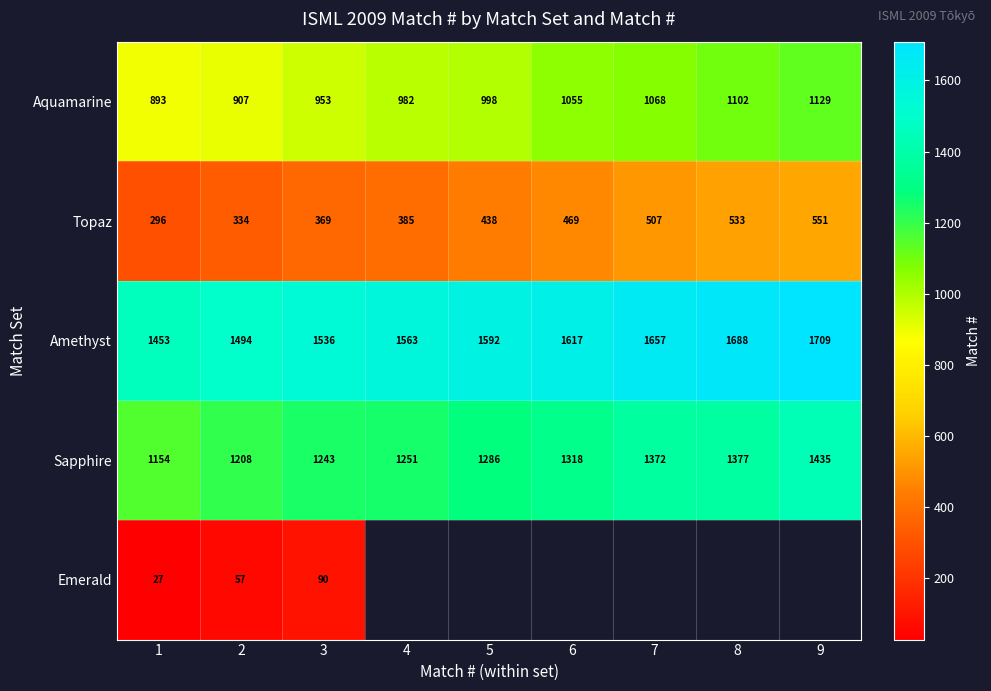

At 2, list the series in order from largest to smallest.

Amethyst, Sapphire, Aquamarine, Topaz, Emerald